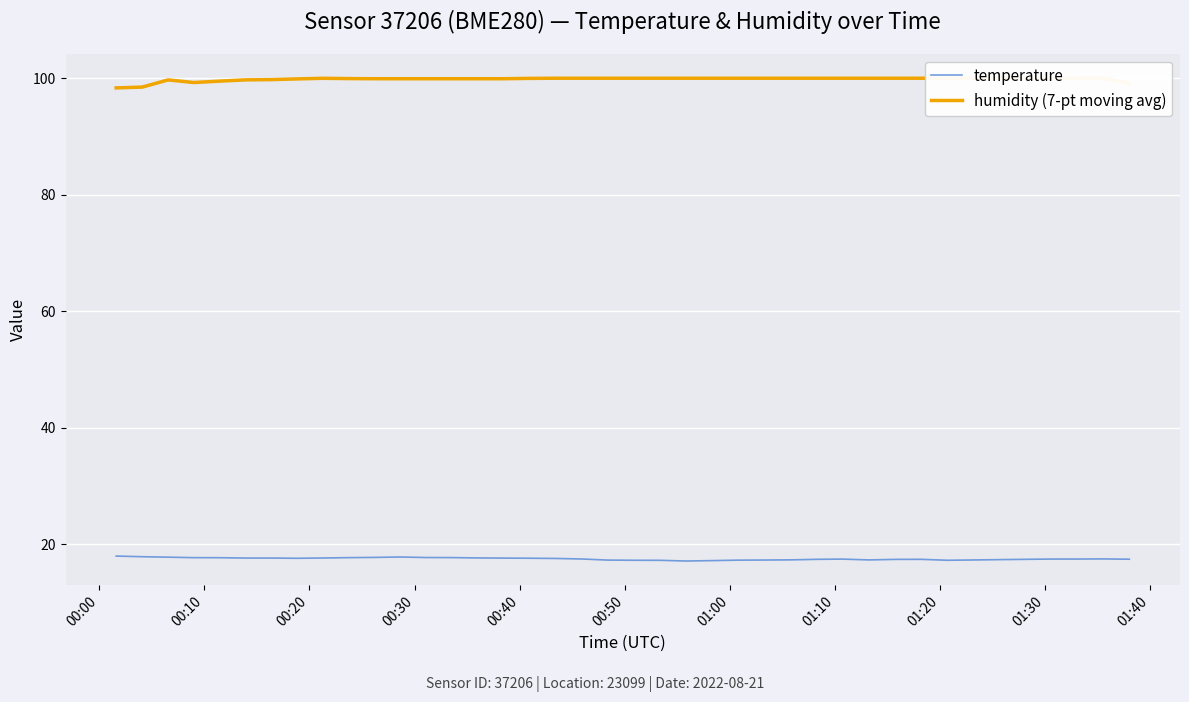

How many data points in humidity (7-pt moving avg) are above 99?

38